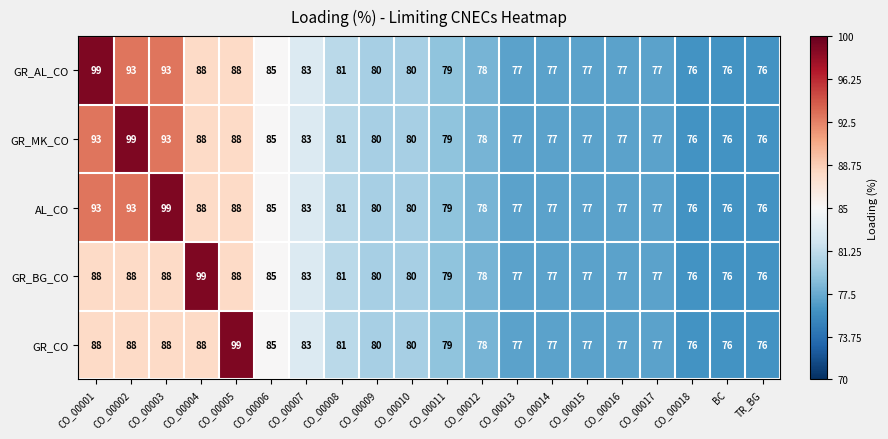

Which series changed the most between CO_00003 and CO_00006?

AL_CO